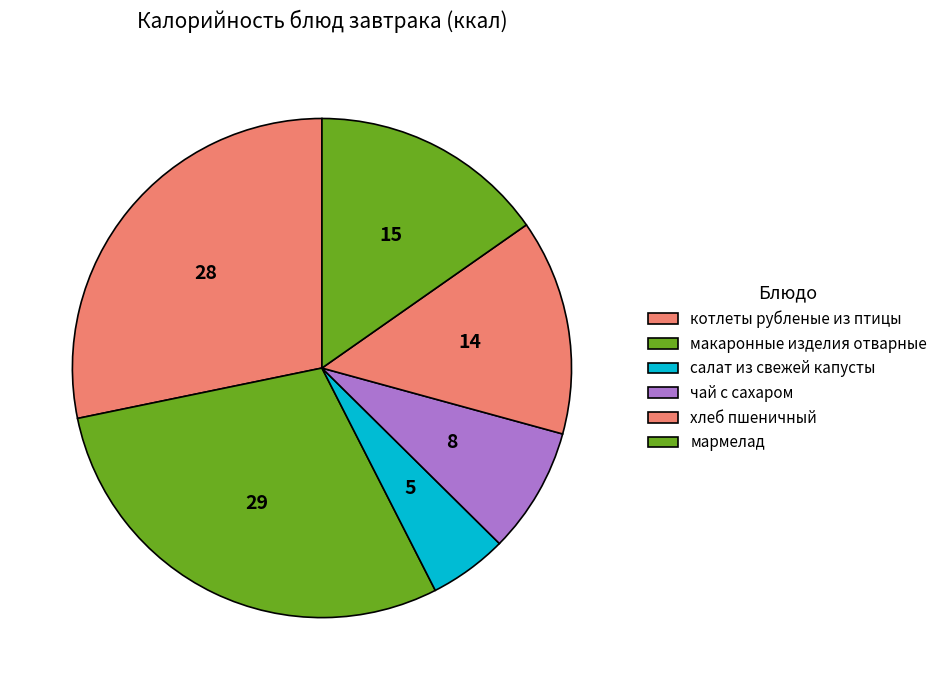

To the nearest percent, what portion does котлеты рубленые из птицы represent?

28%